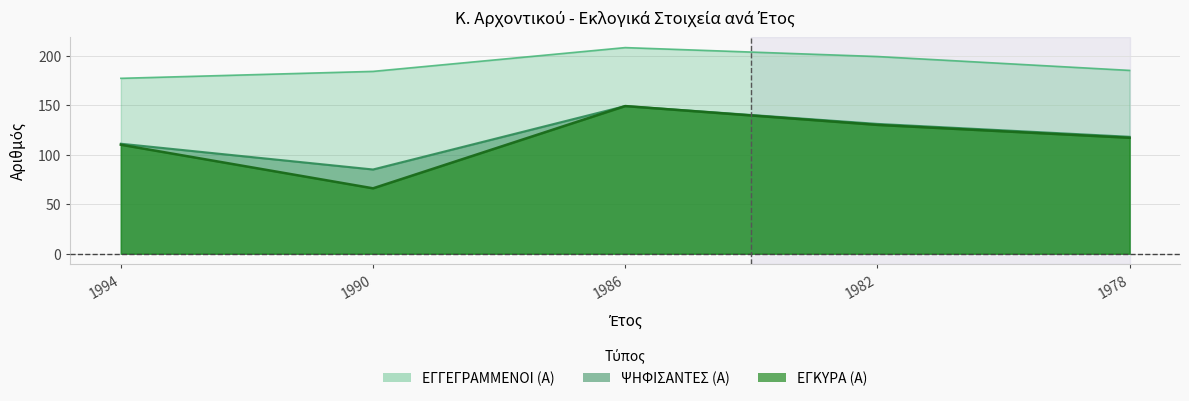

Between 1986 and 1982, which is larger?

1986